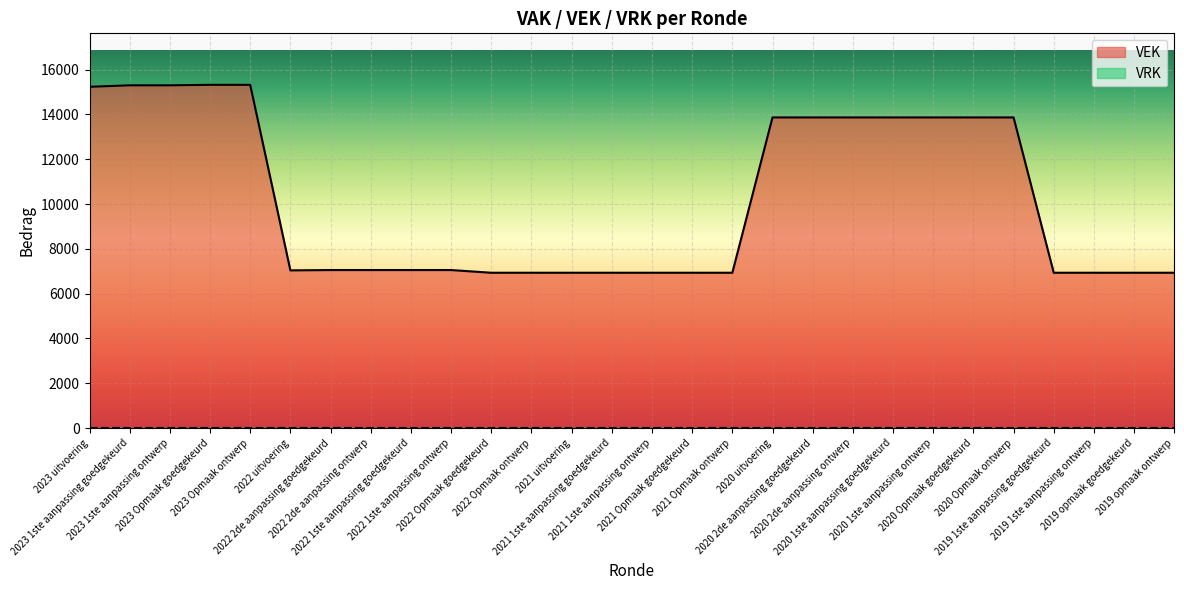

List the labels in order of value, largest first.

2023 Opmaak goedgekeurd, 2023 Opmaak ontwerp, 2023 1ste aanpassing goedgekeurd, 2023 1ste aanpassing ontwerp, 2023 uitvoering, 2020 uitvoering, 2020 2de aanpassing goedgekeurd, 2020 2de aanpassing ontwerp, 2020 1ste aanpassing goedgekeurd, 2020 1ste aanpassing ontwerp, 2020 Opmaak goedgekeurd, 2020 Opmaak ontwerp, 2022 2de aanpassing goedgekeurd, 2022 2de aanpassing ontwerp, 2022 1ste aanpassing goedgekeurd, 2022 1ste aanpassing ontwerp, 2022 uitvoering, 2022 Opmaak goedgekeurd, 2022 Opmaak ontwerp, 2021 uitvoering, 2021 1ste aanpassing goedgekeurd, 2021 1ste aanpassing ontwerp, 2021 Opmaak goedgekeurd, 2021 Opmaak ontwerp, 2019 1ste aanpassing goedgekeurd, 2019 1ste aanpassing ontwerp, 2019 opmaak goedgekeurd, 2019 opmaak ontwerp